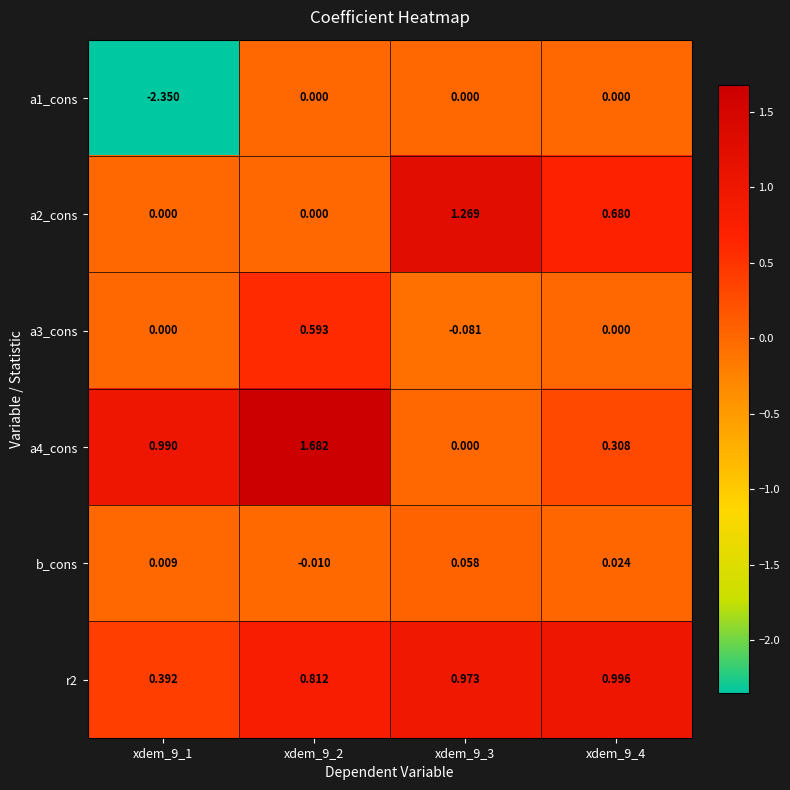

Is the value of a3_cons at xdem_9_4 greater than the value of r2 at xdem_9_3?

No